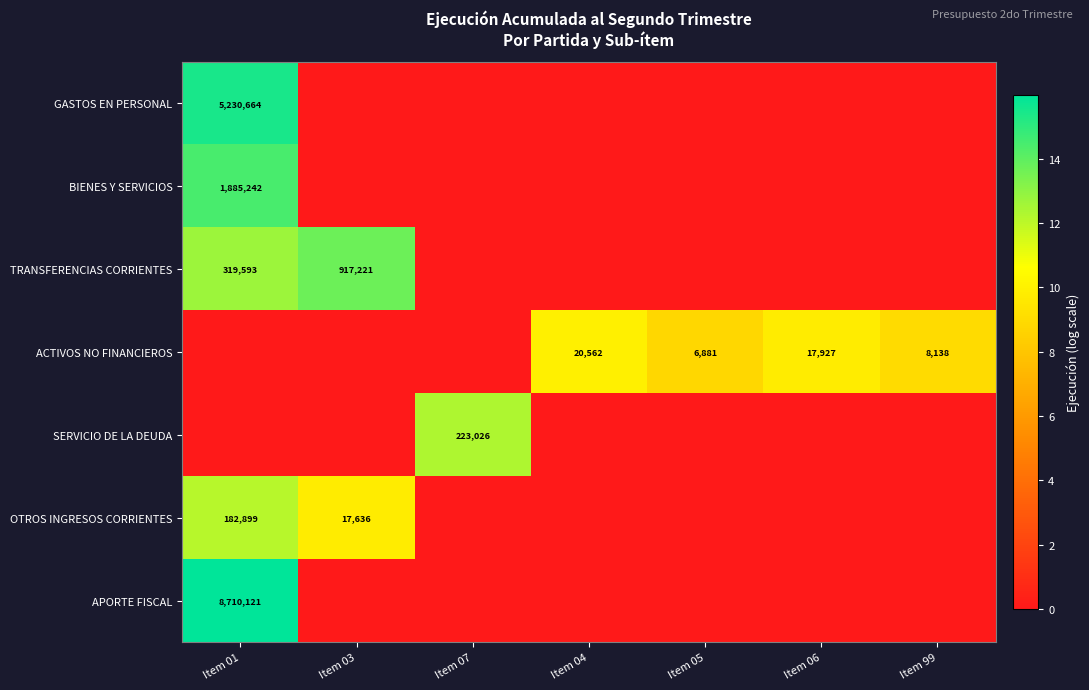

The ACTIVOS NO FINANCIEROS series shows 8138 at Item 99. True or false?

True